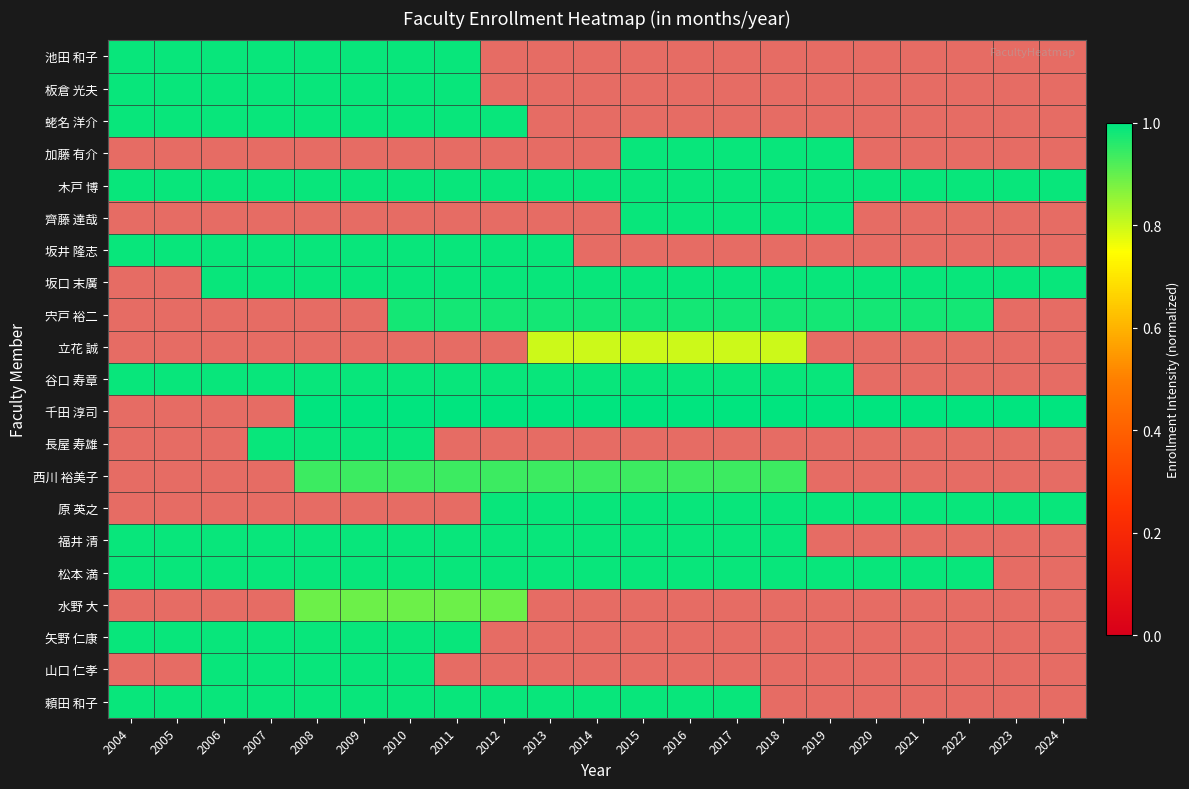

True or false: 木戸 博 has a value of 0.0 at 2011.

True